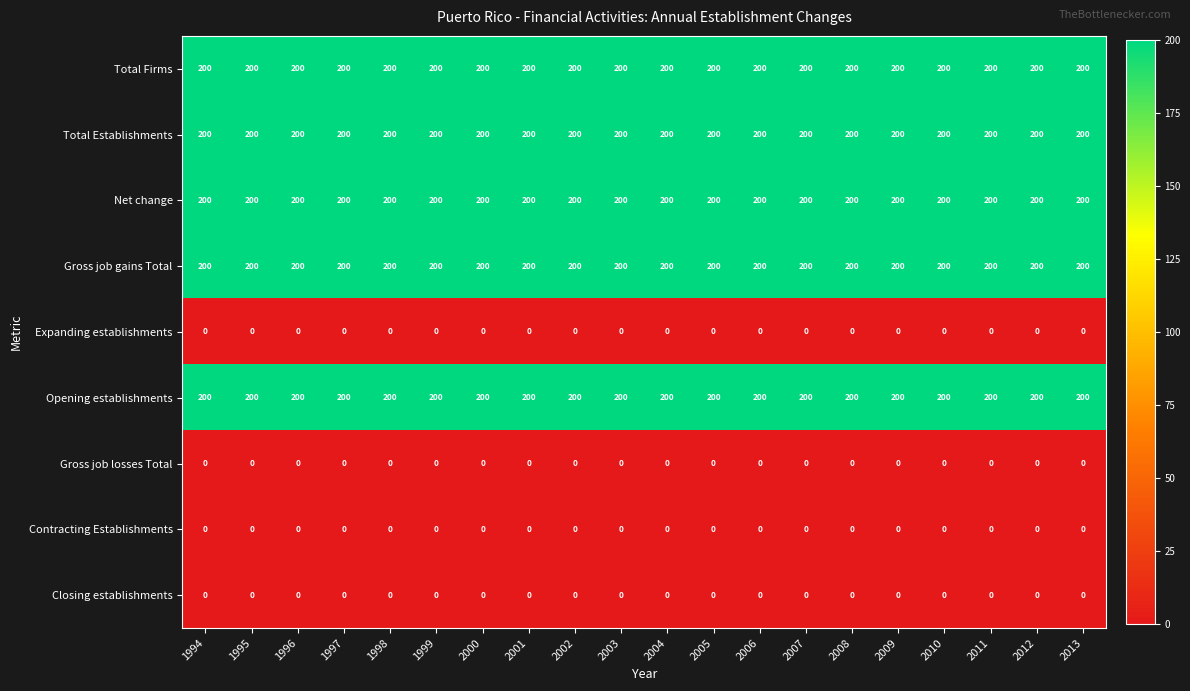

What is the greatest value displayed?

200